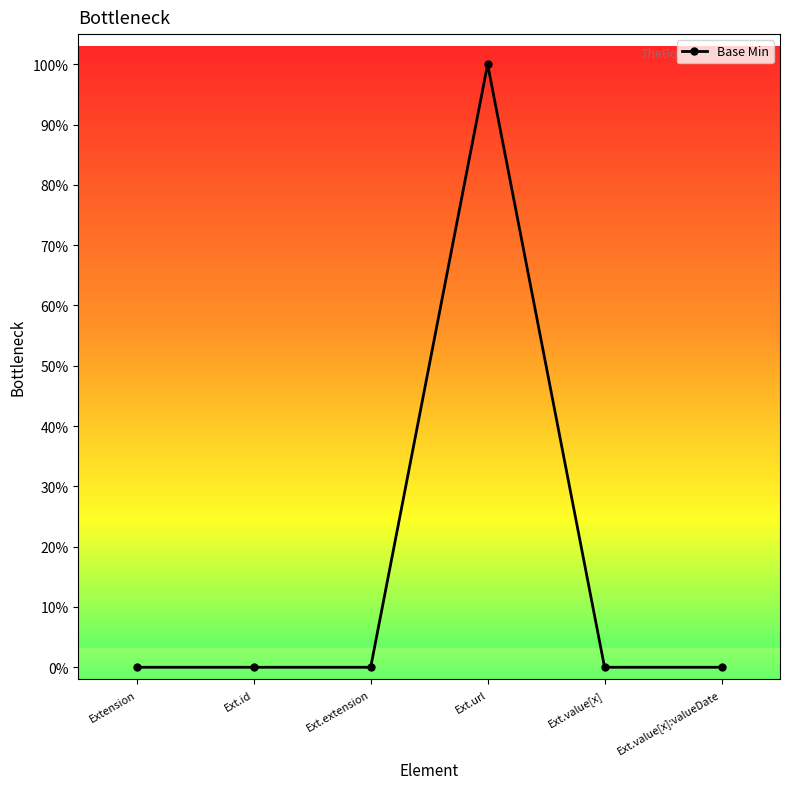

Reading left to right, transcribe all the data shown in this chart.

0	0	0	1	0	0